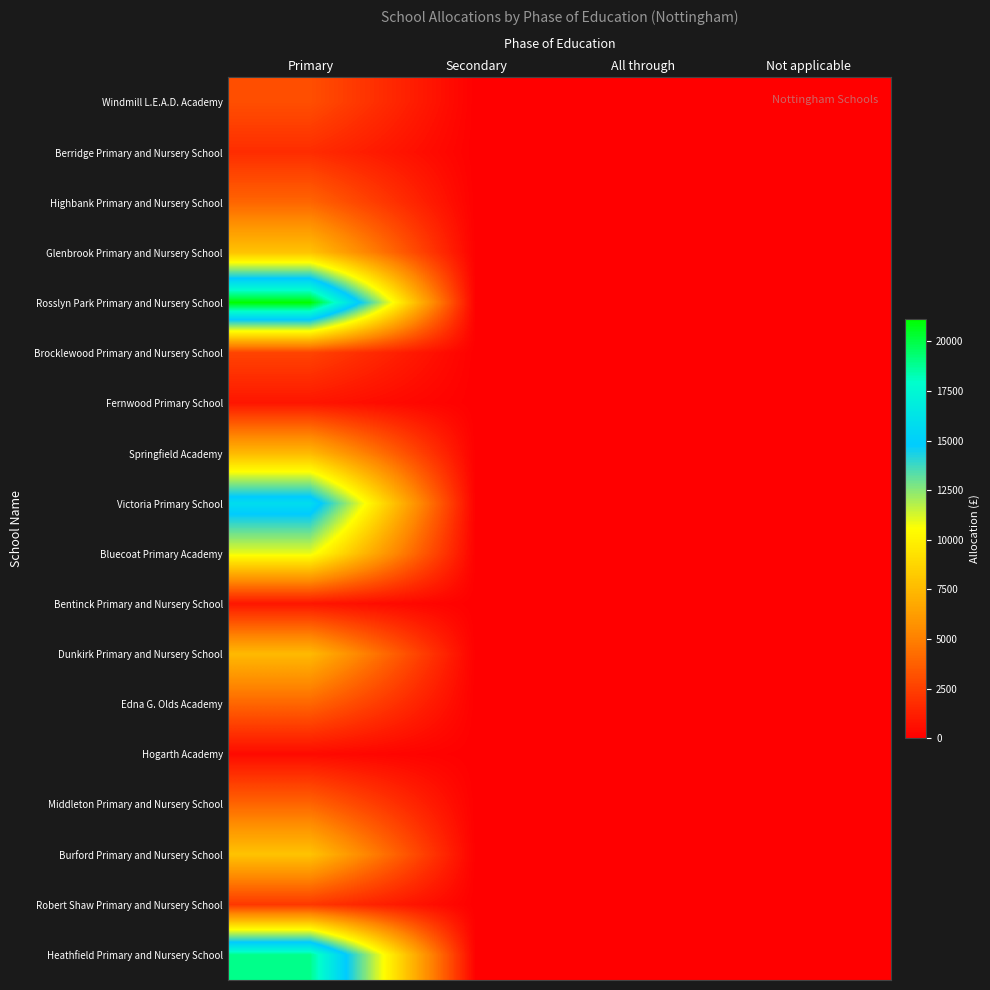

Reading right to left, what are all the values shown in this chart?

Windmill L.E.A.D. Academy: Not applicable=0	All through=0	Secondary=0	Primary=3080
Berridge Primary and Nursery School: Not applicable=0	All through=0	Secondary=0	Primary=1760
Highbank Primary and Nursery School: Not applicable=0	All through=0	Secondary=0	Primary=3960
Glenbrook Primary and Nursery School: Not applicable=0	All through=0	Secondary=0	Primary=7920
Rosslyn Park Primary and Nursery School: Not applicable=0	All through=0	Secondary=0	Primary=21120
Brocklewood Primary and Nursery School: Not applicable=0	All through=0	Secondary=0	Primary=2640
Fernwood Primary School: Not applicable=0	All through=0	Secondary=0	Primary=880
Springfield Academy: Not applicable=0	All through=0	Secondary=0	Primary=7480
Victoria Primary School: Not applicable=0	All through=0	Secondary=0	Primary=15840
Bluecoat Primary Academy: Not applicable=0	All through=0	Secondary=0	Primary=10912
Bentinck Primary and Nursery School: Not applicable=0	All through=0	Secondary=0	Primary=880
Dunkirk Primary and Nursery School: Not applicable=0	All through=0	Secondary=0	Primary=7480
Edna G. Olds Academy: Not applicable=0	All through=0	Secondary=0	Primary=3960
Hogarth Academy: Not applicable=0	All through=0	Secondary=0	Primary=440
Middleton Primary and Nursery School: Not applicable=0	All through=0	Secondary=0	Primary=3960
Burford Primary and Nursery School: Not applicable=0	All through=0	Secondary=0	Primary=7920
Robert Shaw Primary and Nursery School: Not applicable=0	All through=0	Secondary=0	Primary=2200
Heathfield Primary and Nursery School: Not applicable=0	All through=0	Secondary=0	Primary=18920